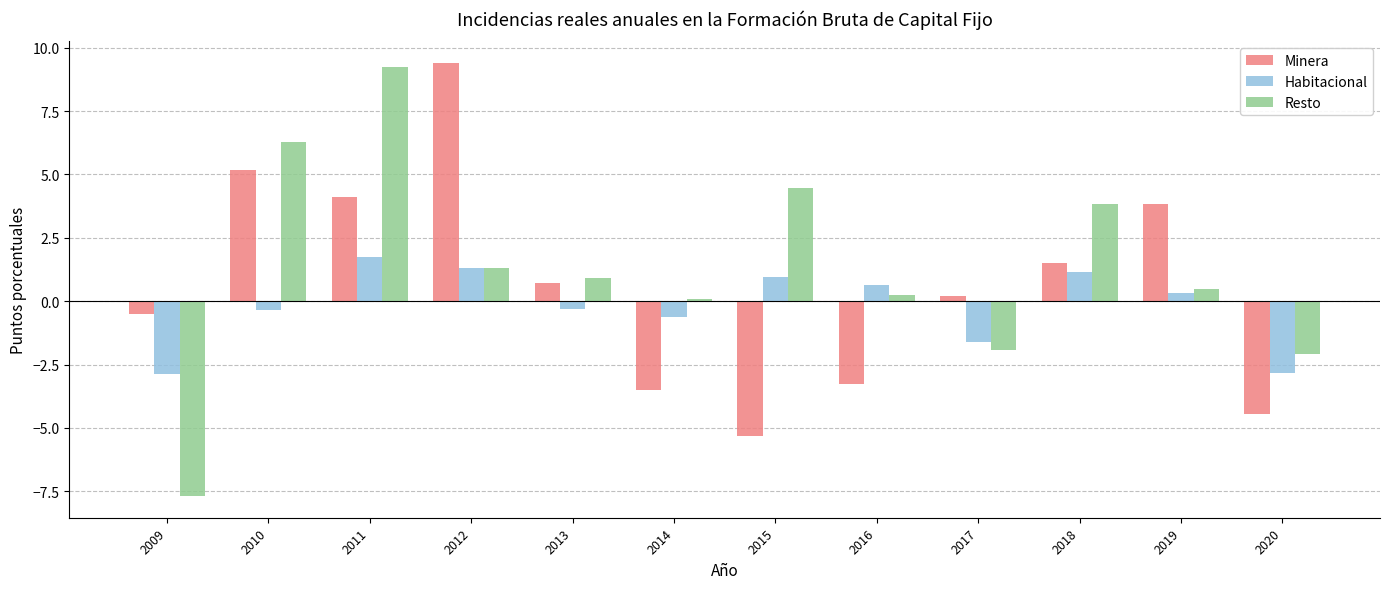

Does the chart contain any negative values?

Yes